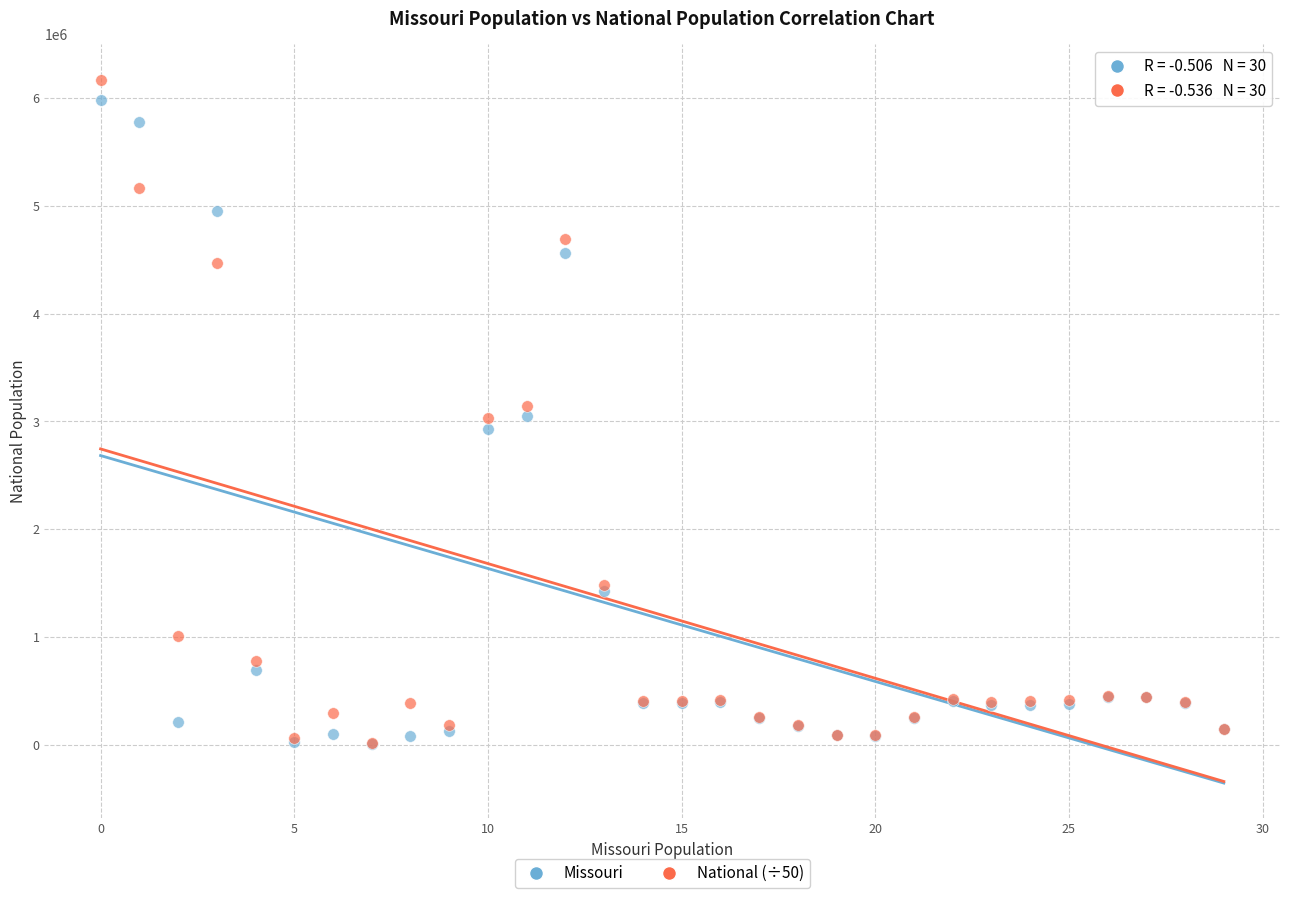

Which series has the largest Y range (max minus min)?

National (÷50)